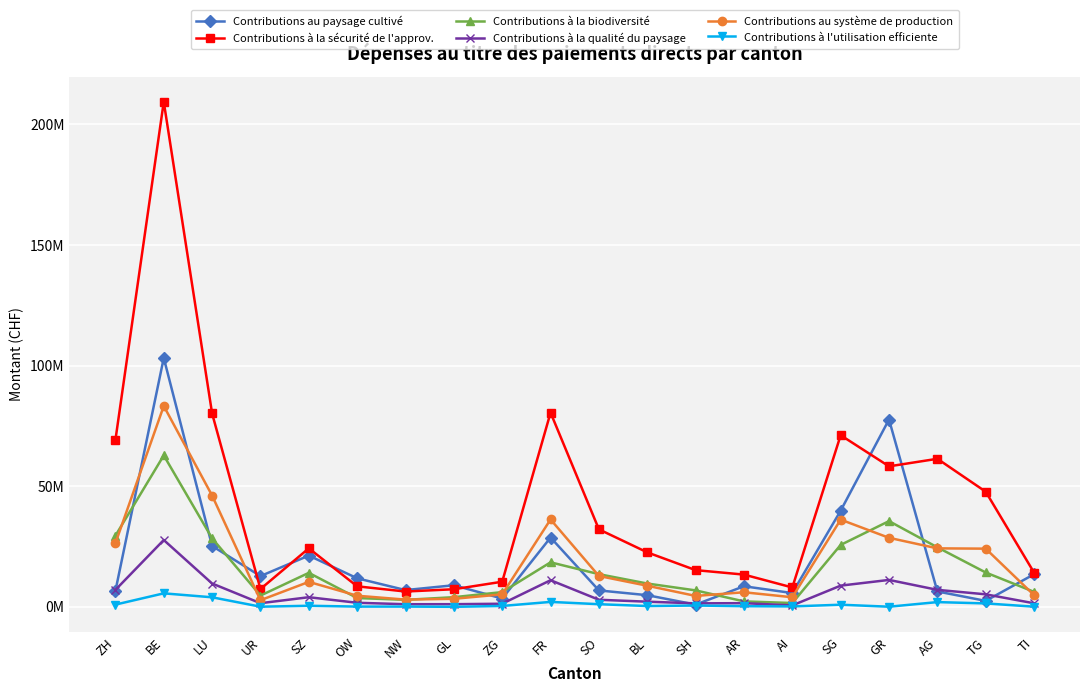

What is the minimum value for Contributions au paysage cultivé?

928981